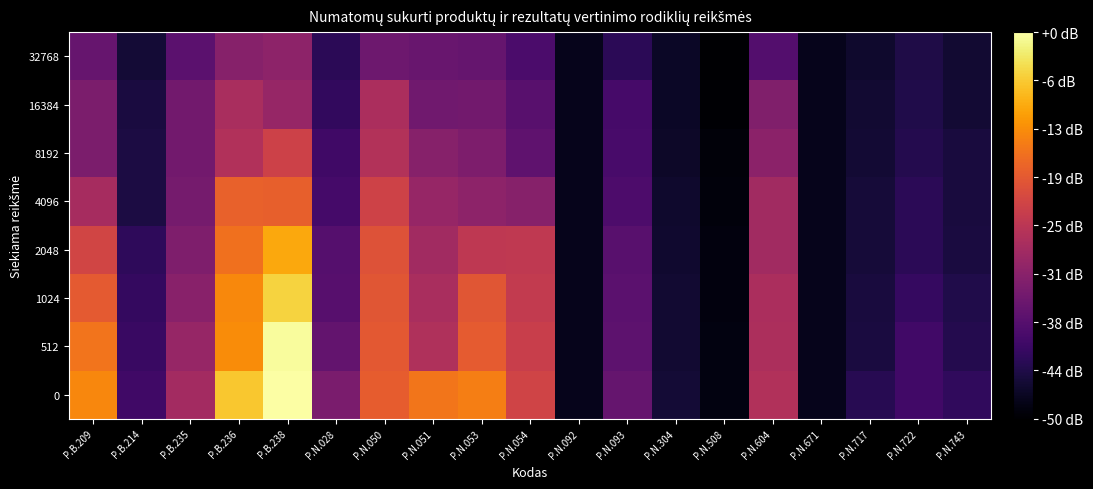

At which category is the sum across all series the highest?

P.B.238